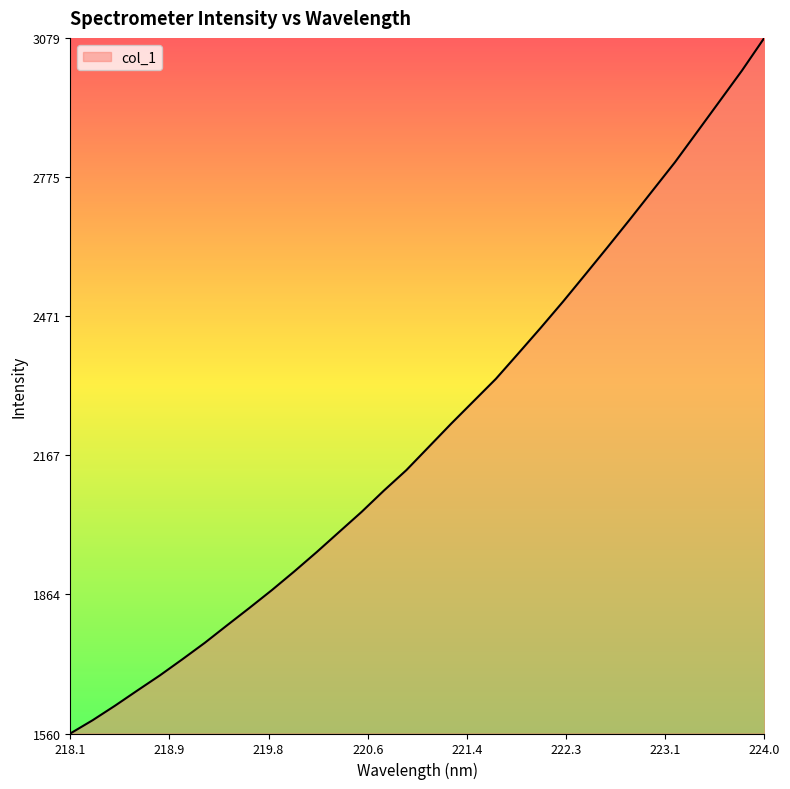

What is the minimum value shown in the chart?

1560.3